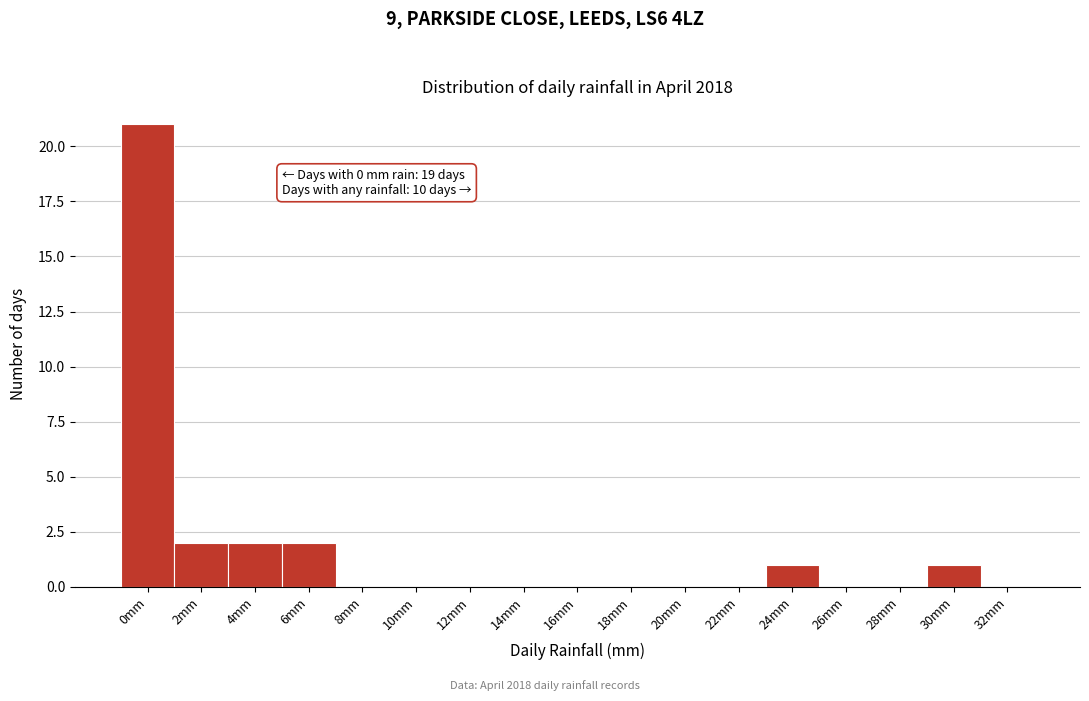

Reading left to right, transcribe all the data shown in this chart.

0mm=21	2mm=2	4mm=2	6mm=2	8mm=0	10mm=0	12mm=0	14mm=0	16mm=0	18mm=0	20mm=0	22mm=0	24mm=1	26mm=0	28mm=0	30mm=1	32mm=0